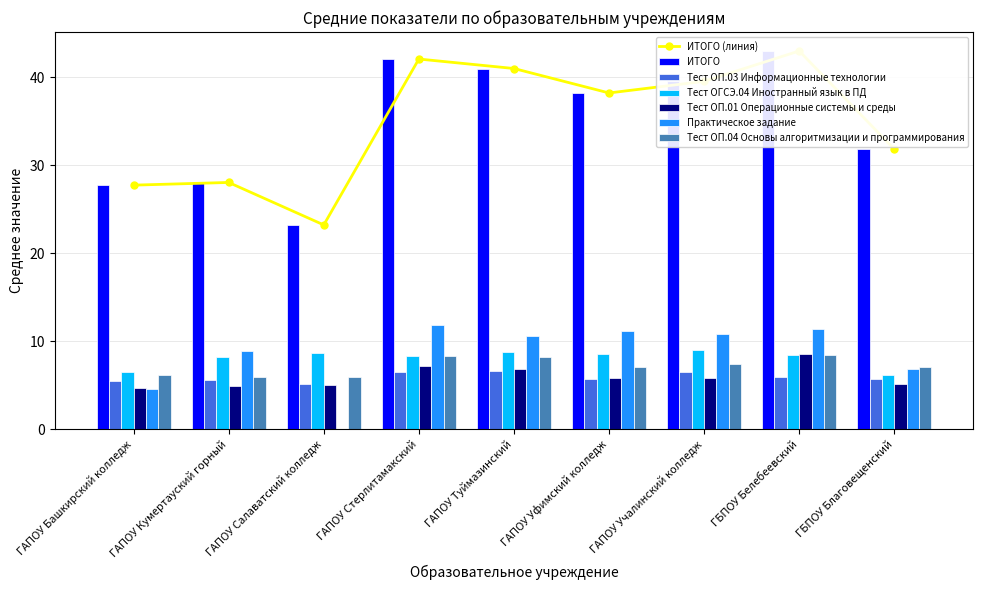

Reading left to right, what are all the values shown in this chart?

ИТОГО: ГАПОУ Башкирский колледж=27.7	ГАПОУ Кумертауский горный=28.0	ГАПОУ Салаватский колледж=23.2	ГАПОУ Стерлитамакский=42.0	ГАПОУ Туймазинский=41.0	ГАПОУ Уфимский колледж=38.2	ГАПОУ Учалинский колледж=39.5	ГБПОУ Белебеевский=43.0	ГБПОУ Благовещенский=31.8
Тест ОП.03 Информационные технологии: ГАПОУ Башкирский колледж=5.5	ГАПОУ Кумертауский горный=5.6	ГАПОУ Салаватский колледж=5.2	ГАПОУ Стерлитамакский=6.5	ГАПОУ Туймазинский=6.6	ГАПОУ Уфимский колледж=5.7	ГАПОУ Учалинский колледж=6.4	ГБПОУ Белебеевский=5.9	ГБПОУ Благовещенский=5.7
Тест ОГСЭ.04 Иностранный язык в ПД: ГАПОУ Башкирский колледж=6.5	ГАПОУ Кумертауский горный=8.2	ГАПОУ Салаватский колледж=8.6	ГАПОУ Стерлитамакский=8.3	ГАПОУ Туймазинский=8.8	ГАПОУ Уфимский колледж=8.6	ГАПОУ Учалинский колледж=9.0	ГБПОУ Белебеевский=8.4	ГБПОУ Благовещенский=6.2
Тест ОП.01 Операционные системы и среды: ГАПОУ Башкирский колледж=4.7	ГАПОУ Кумертауский горный=4.9	ГАПОУ Салаватский колледж=5.0	ГАПОУ Стерлитамакский=7.1	ГАПОУ Туймазинский=6.9	ГАПОУ Уфимский колледж=5.8	ГАПОУ Учалинский колледж=5.9	ГБПОУ Белебеевский=8.5	ГБПОУ Благовещенский=5.1
Практическое задание: ГАПОУ Башкирский колледж=4.6	ГАПОУ Кумертауский горный=8.9	ГАПОУ Салаватский колледж=0.0	ГАПОУ Стерлитамакский=11.8	ГАПОУ Туймазинский=10.6	ГАПОУ Уфимский колледж=11.1	ГАПОУ Учалинский колледж=10.8	ГБПОУ Белебеевский=11.4	ГБПОУ Благовещенский=6.8
Тест ОП.04 Основы алгоритмизации и программирования: ГАПОУ Башкирский колледж=6.2	ГАПОУ Кумертауский горный=6.0	ГАПОУ Салаватский колледж=5.9	ГАПОУ Стерлитамакский=8.3	ГАПОУ Туймазинский=8.2	ГАПОУ Уфимский колледж=7.0	ГАПОУ Учалинский колледж=7.4	ГБПОУ Белебеевский=8.4	ГБПОУ Благовещенский=7.1